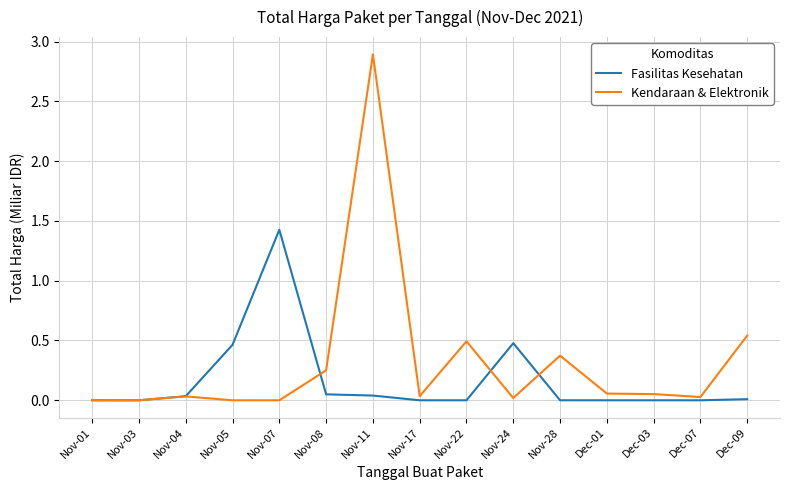

What are all the series names shown in the legend?

Fasilitas Kesehatan, Kendaraan & Elektronik